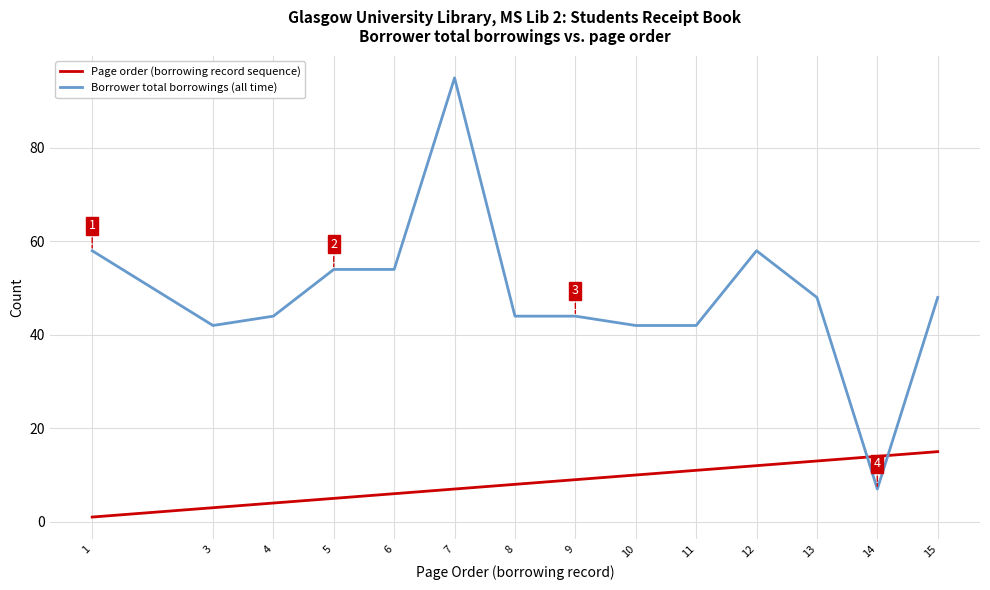

Reading left to right, list all the values displayed in this chart.

Page order (borrowing record sequence): 1	3	4	5	6	7	8	9	10	11	12	13	14	15
Borrower total borrowings (all time): 58	42	44	54	54	95	44	44	42	42	58	48	7	48